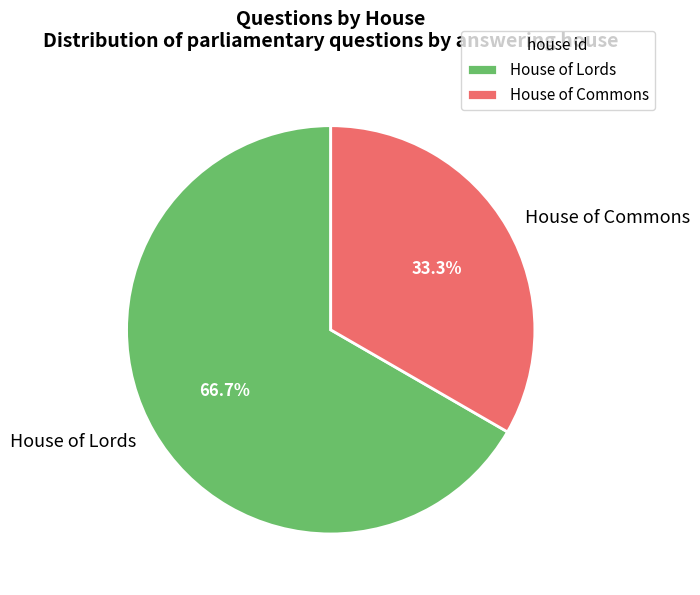

What percentage is the House of Commons slice, to the nearest percent?

33%